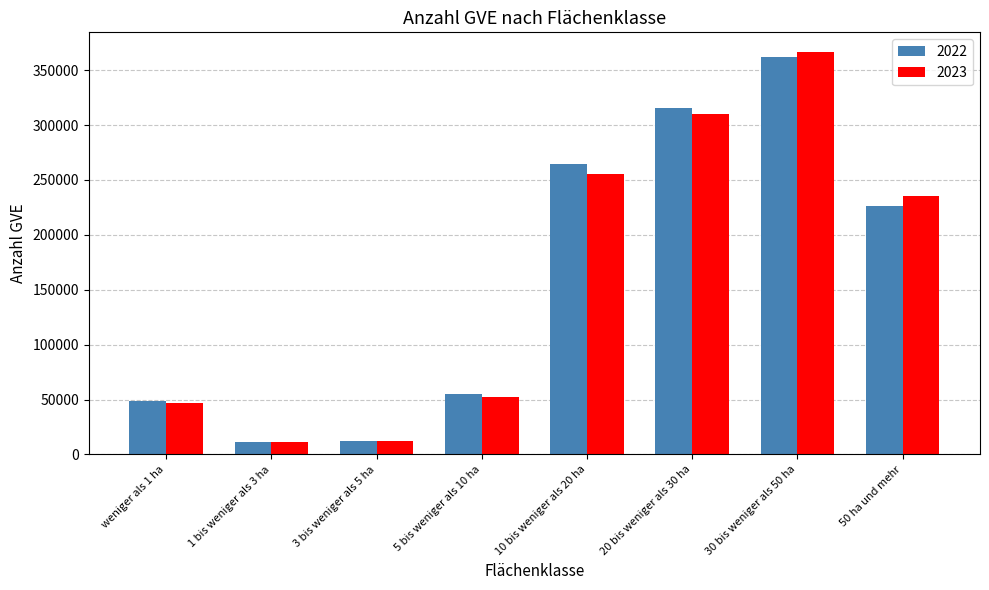

Which label corresponds to the largest value in the chart?

30 bis weniger als 50 ha